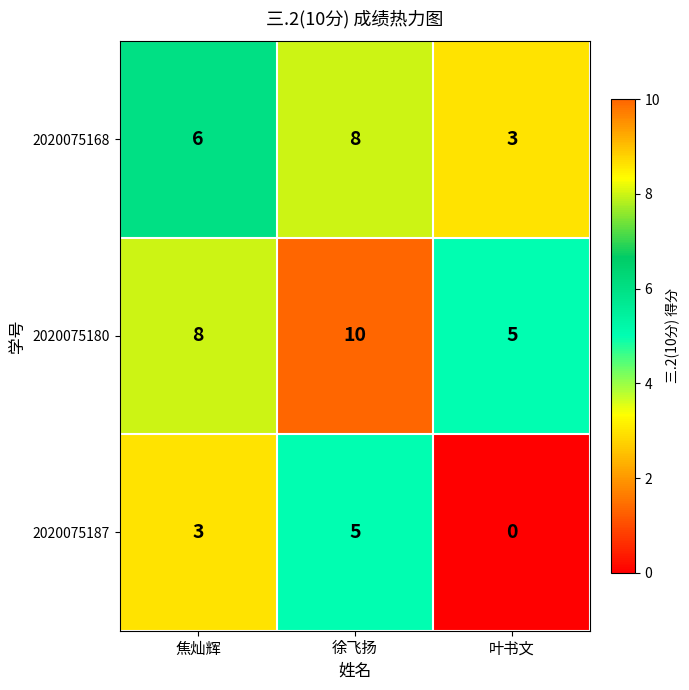

At 焦灿辉, list the series in order from largest to smallest.

2020075180, 2020075168, 2020075187